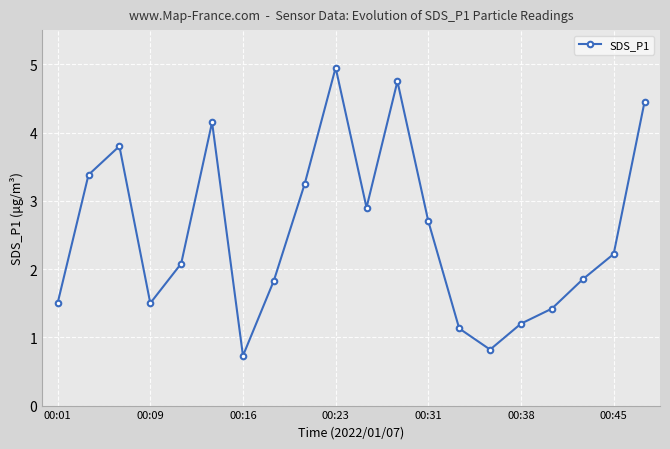

How many points are lower than both their immediate neighbors (excluding endpoints)?

4